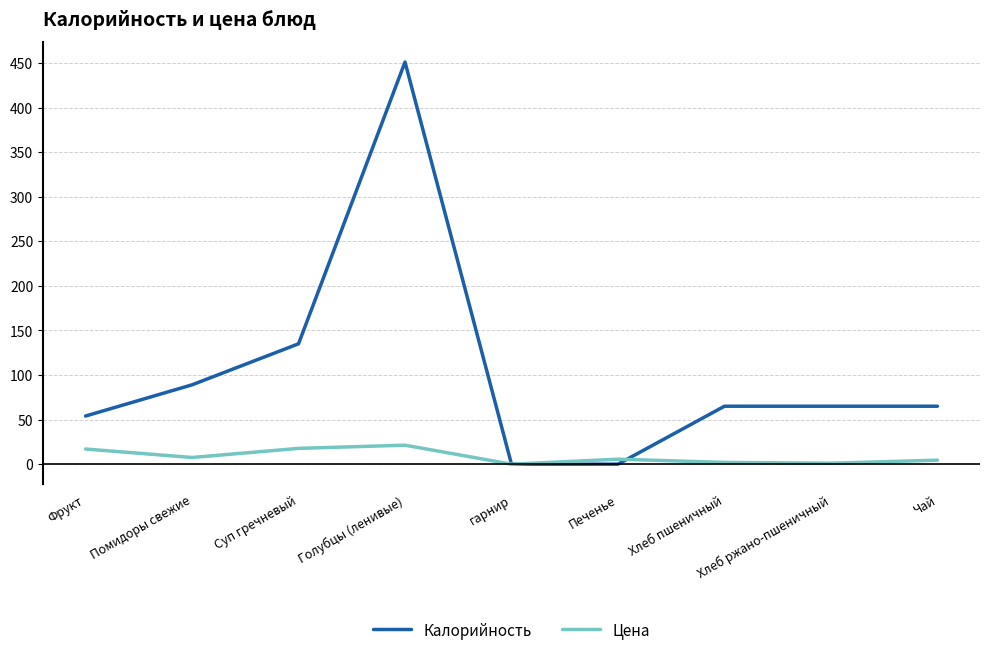

What position from the left is Голубцы (ленивые)?

4